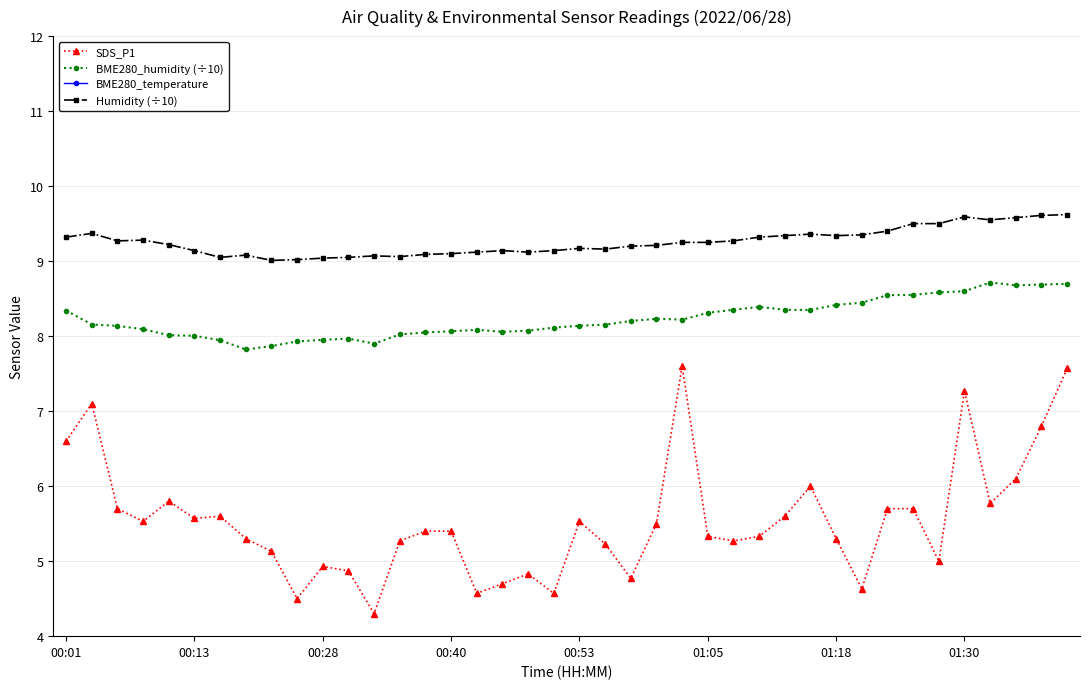

True or false: SDS_P1 has more than 1 interior local peaks.

True